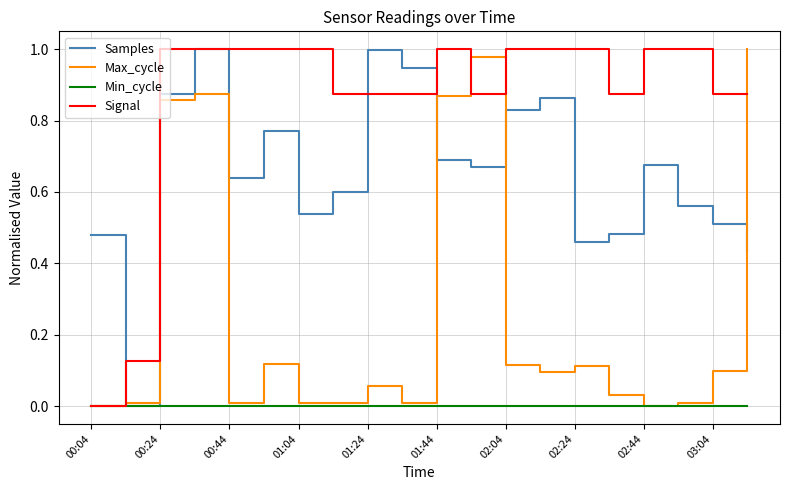

Which series has the largest total across all categories?

Signal